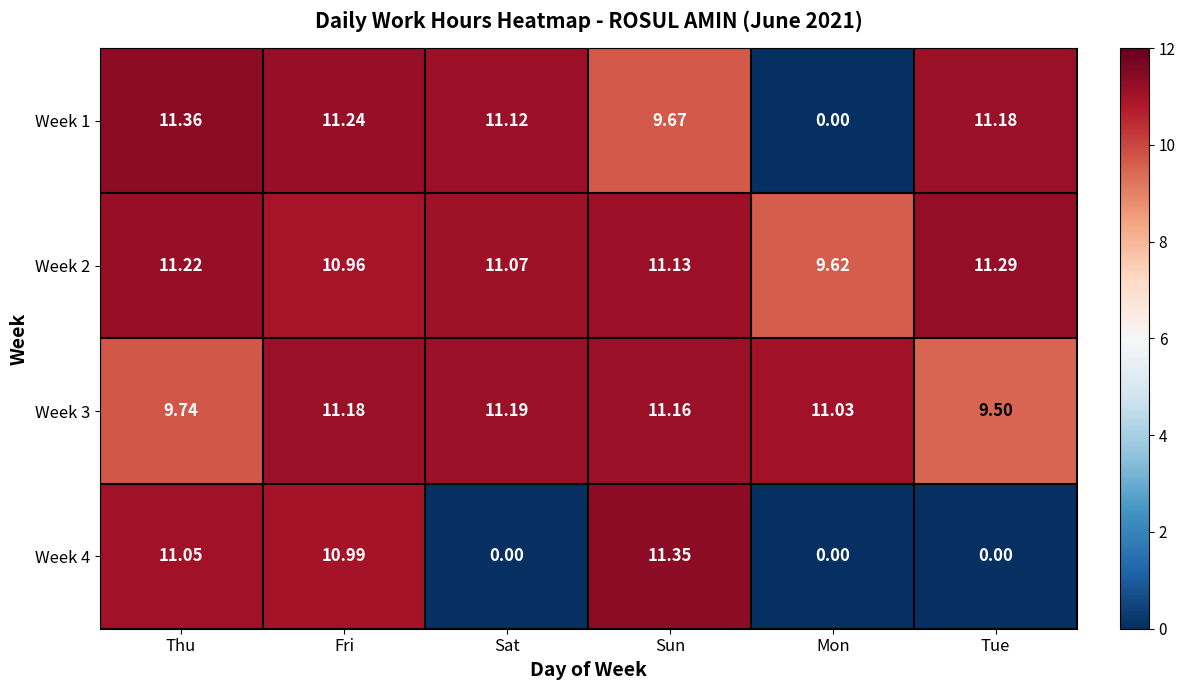

How many values in the Week 4 series are below 10?

3